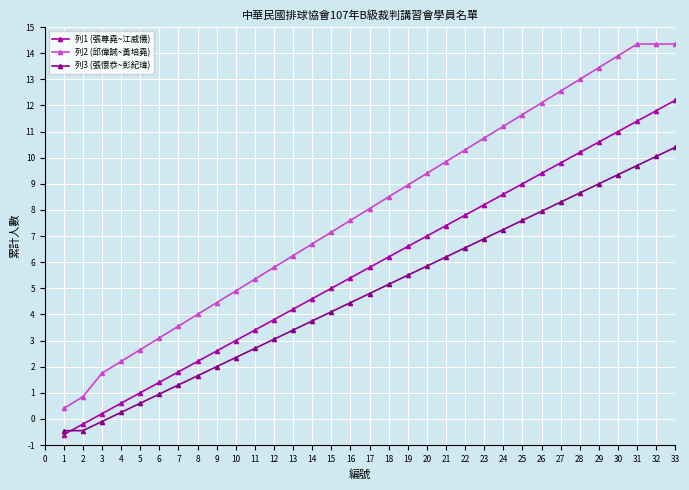

At 11, list the series in order from largest to smallest.

列2 (邱偉誠~黃培堯), 列1 (張尊堯~江威儀), 列3 (張懷恭~彭紀瑋)